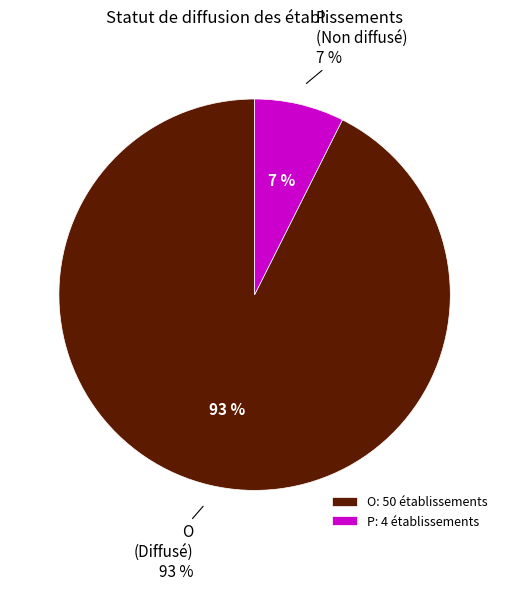

To the nearest percent, what is the difference between the largest and smallest slice percentages?

85%